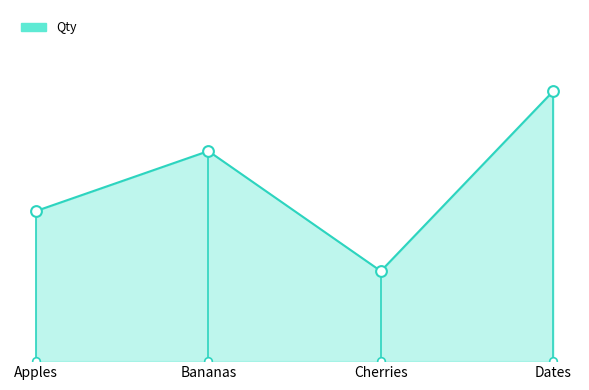

Which has a higher value, Bananas or Cherries?

Bananas